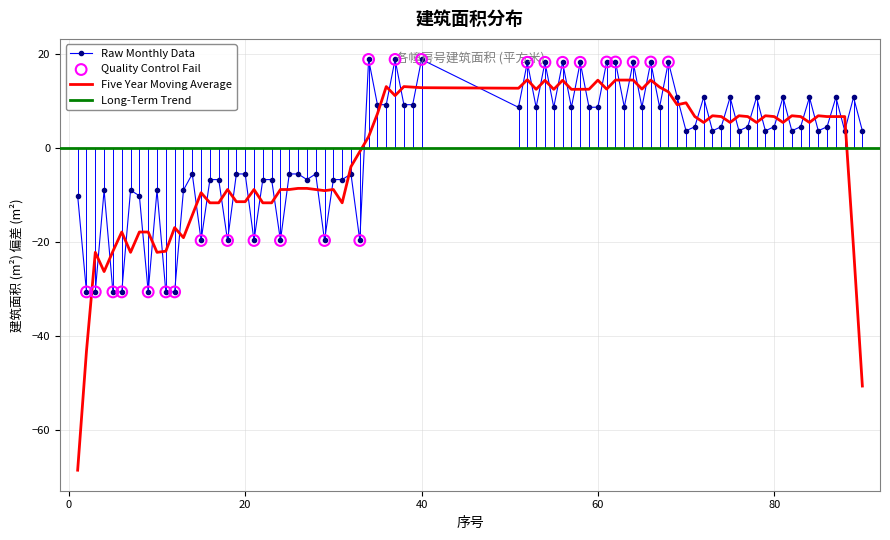

True or false: Raw Monthly Data and Five Year Moving Average intersect in this chart.

True